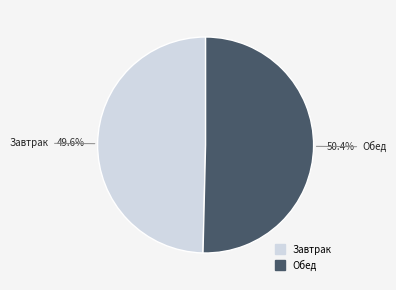

What percentage is the Завтрак slice, to the nearest percent?

50%